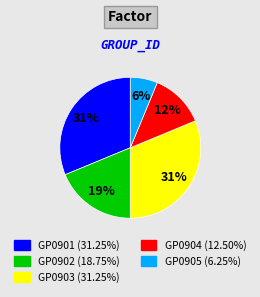

Which category has the smallest portion of the pie?

GP0905